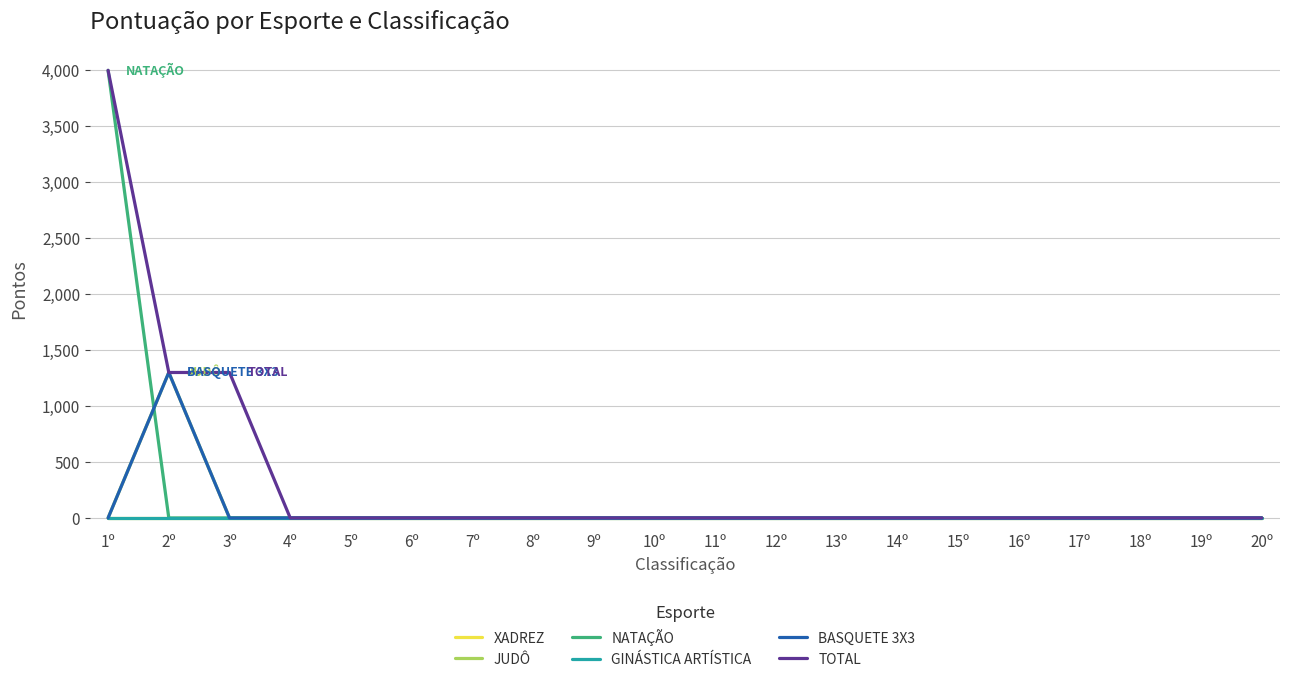

Is this an area chart (filled region under the line)?

No